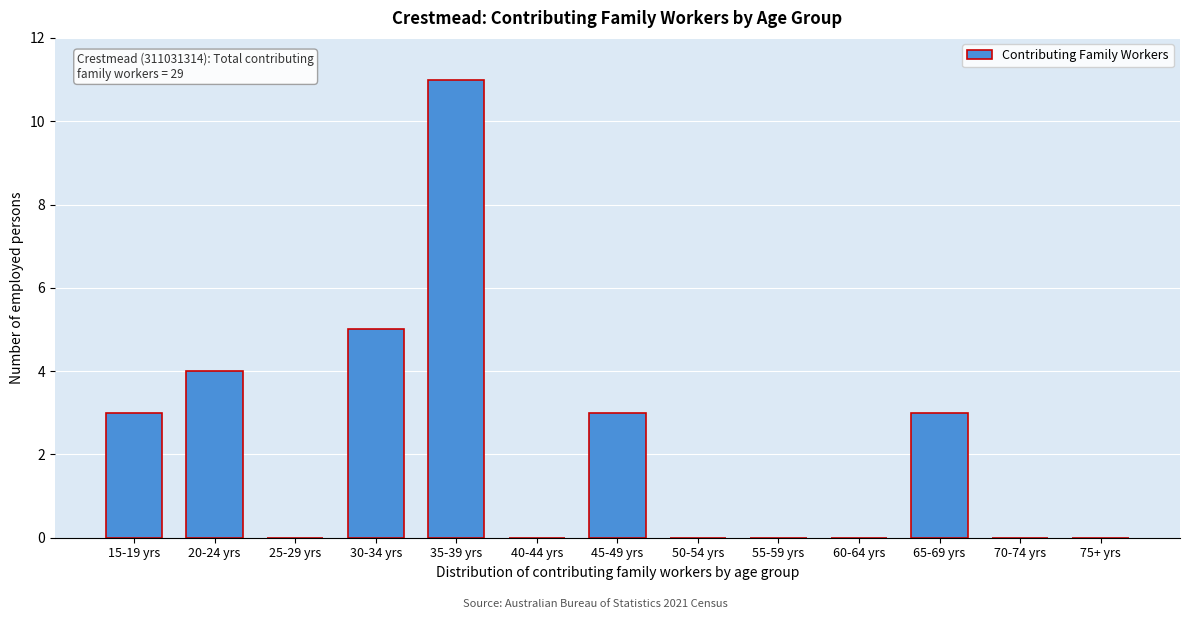

Reading left to right, extract all data points from this chart.

15-19 yrs=3	20-24 yrs=4	25-29 yrs=0	30-34 yrs=5	35-39 yrs=11	40-44 yrs=0	45-49 yrs=3	50-54 yrs=0	55-59 yrs=0	60-64 yrs=0	65-69 yrs=3	70-74 yrs=0	75+ yrs=0